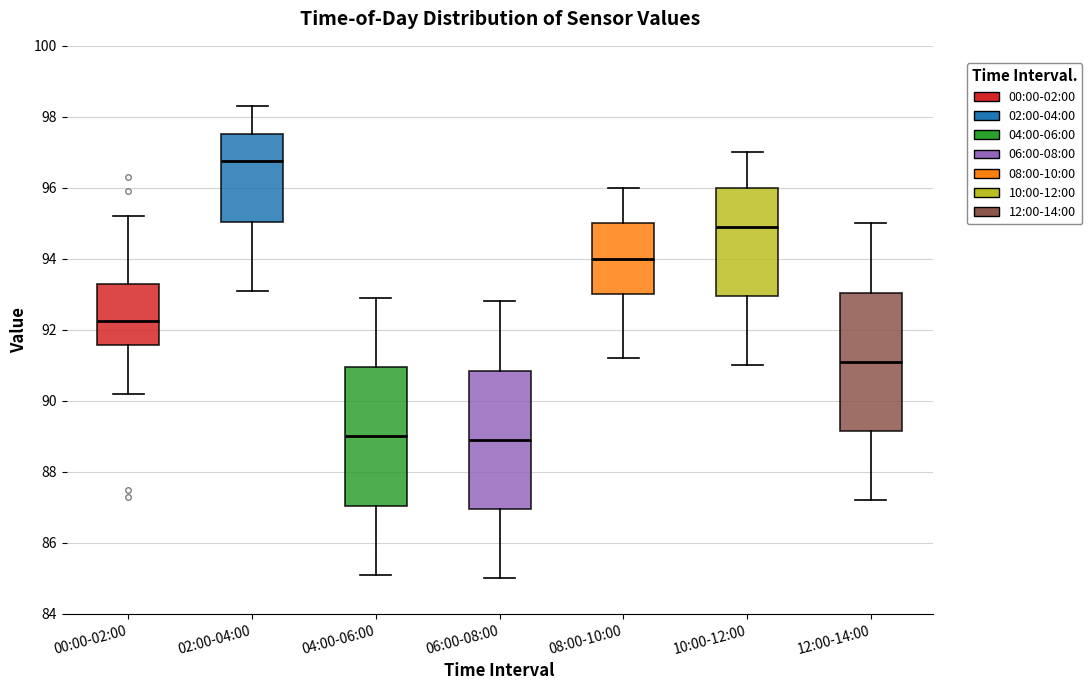

Reading left to right, read every box against the y-axis: the position of its median line, the range the box covers, and the ends of its whiskers. The values are not printed on the chart, so give them approximately, as read against the axis.

00:00-02:00: median 92.2, box 91.6 to 93.4, whiskers 90.2 to 95.2
02:00-04:00: median 96.8, box 95.0 to 97.6, whiskers 93.2 to 98.4
04:00-06:00: median 89.0, box 87.0 to 91.0, whiskers 85.2 to 93.0
06:00-08:00: median 89.0, box 87.0 to 90.8, whiskers 85.0 to 92.8
08:00-10:00: median 94.0, box 93.0 to 95.0, whiskers 91.2 to 96.0
10:00-12:00: median 95.0, box 93.0 to 96.0, whiskers 91.0 to 97.0
12:00-14:00: median 91.2, box 89.2 to 93.0, whiskers 87.2 to 95.0